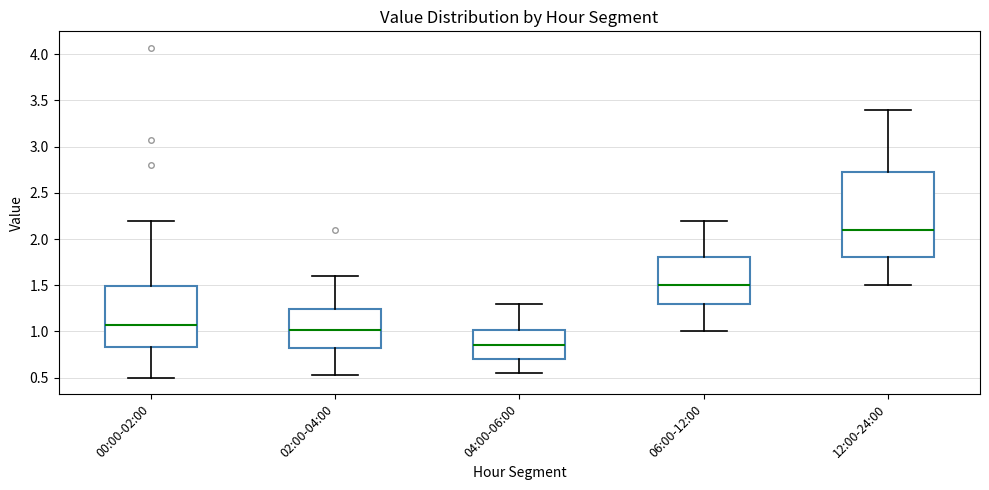

Which box is the tallest, from its lower edge to its upper edge?

12:00-24:00